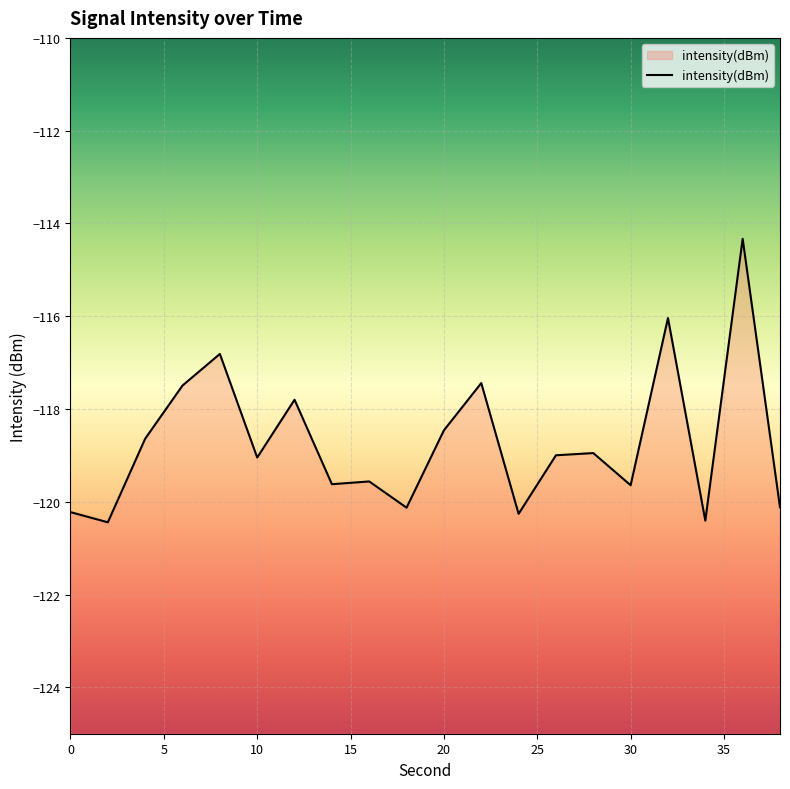

What is the minimum value shown in the chart?

-120.4